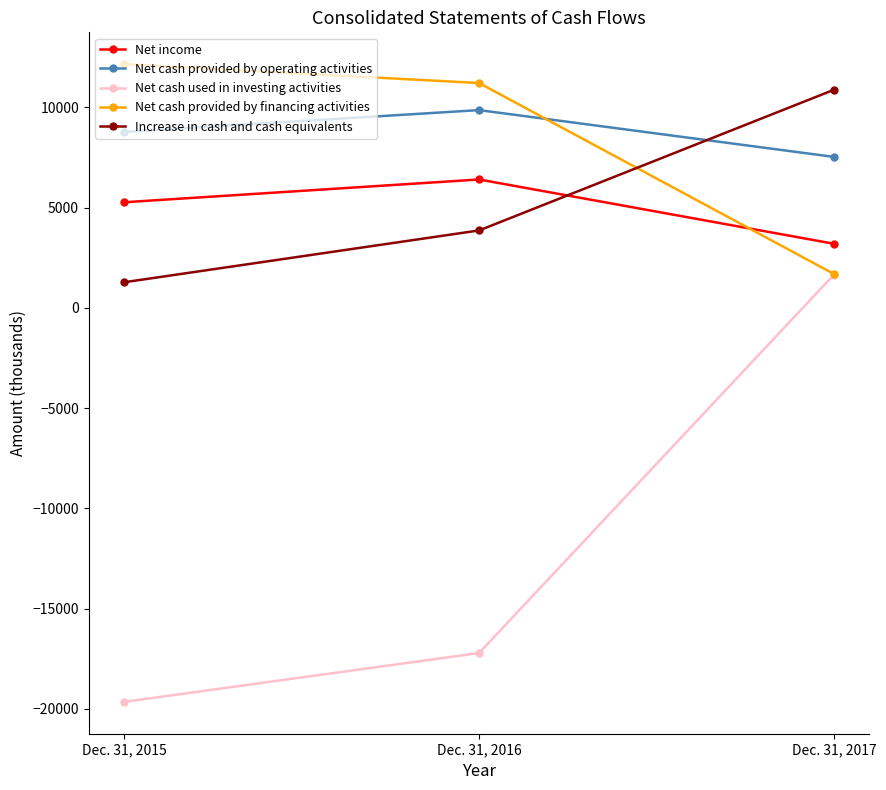

What is the value of the Increase in cash and cash equivalents point at the 1st from the left?

1278